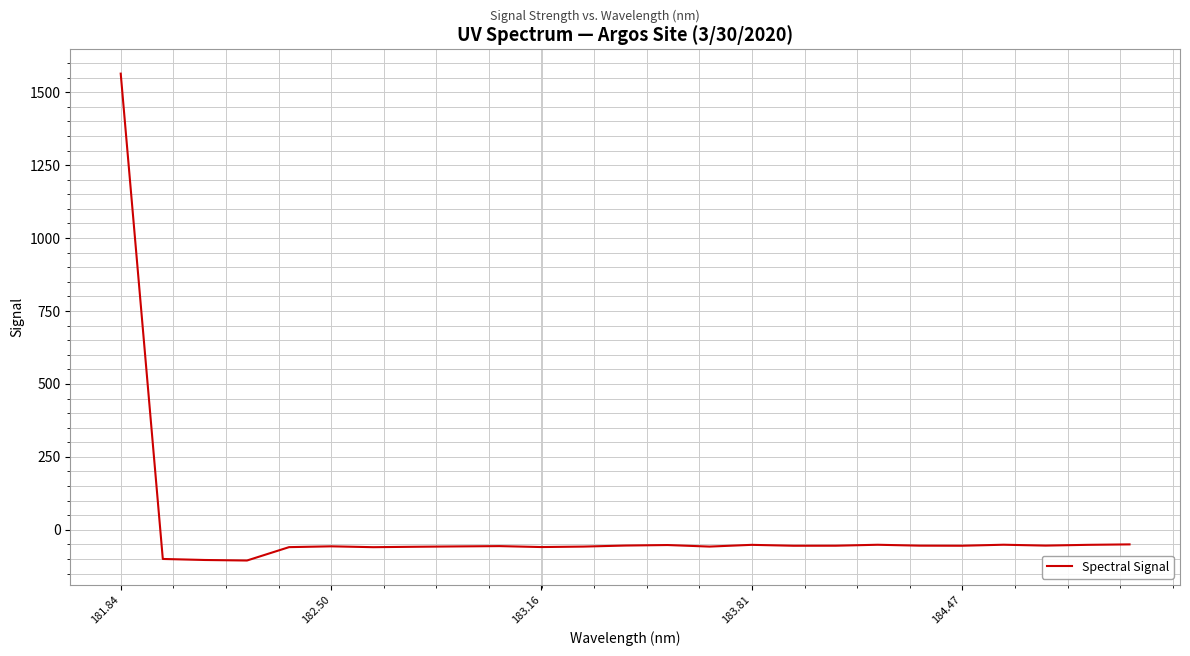

What is the difference between the maximum and minimum values?

1668.9